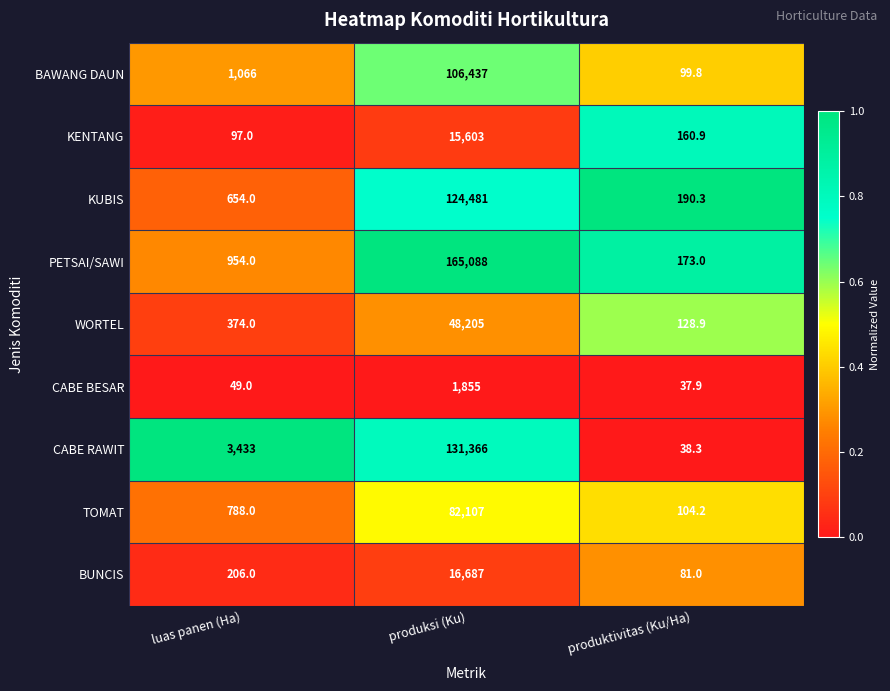

How many data points does each series have?

3